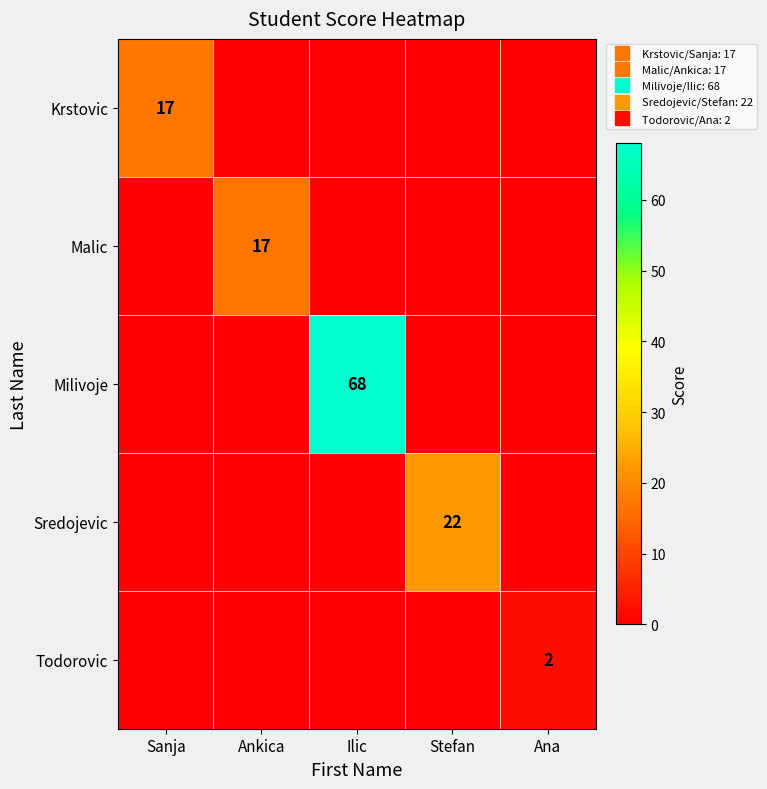

How many categories are shown in the chart?

5